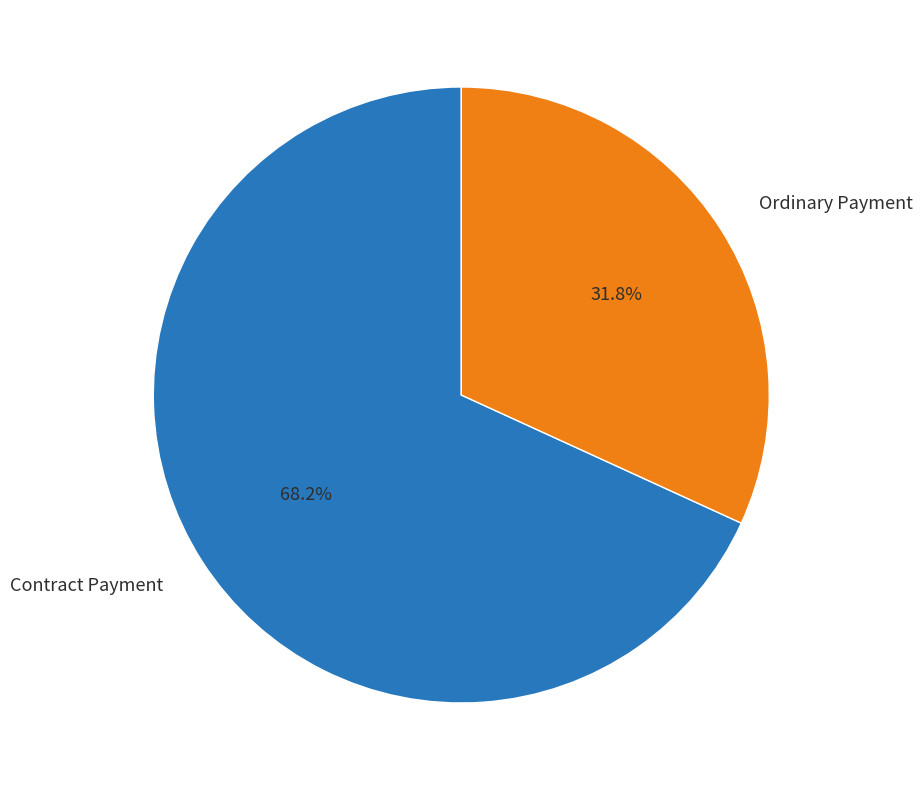

Is it true that Contract Payment is 68% of the pie?

True